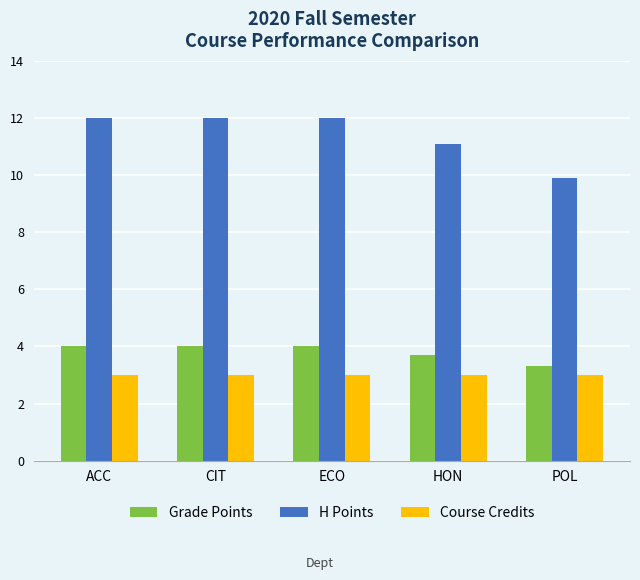

Count the Grade Points values in the range 3 to 4.

5